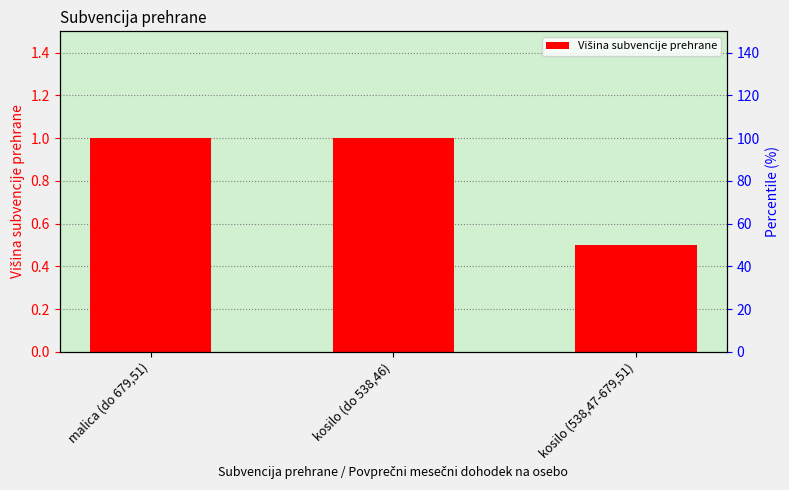

What is the greatest value displayed?

1.0